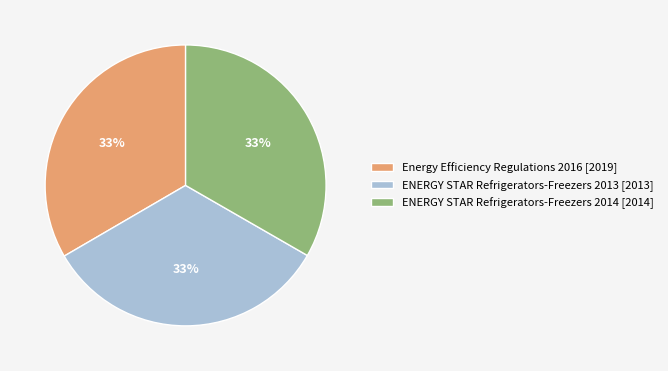

The ENERGY STAR Refrigerators-Freezers 2013 [2013] slice represents 48% of the pie. True or false?

False